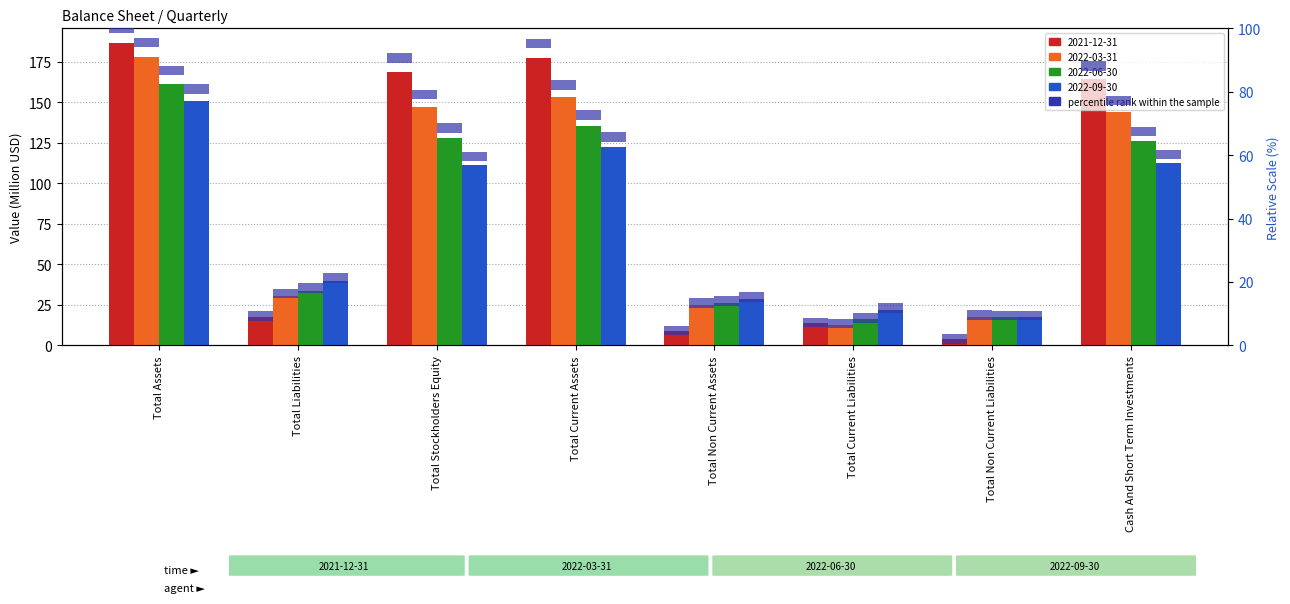

Are the bars horizontal?

No